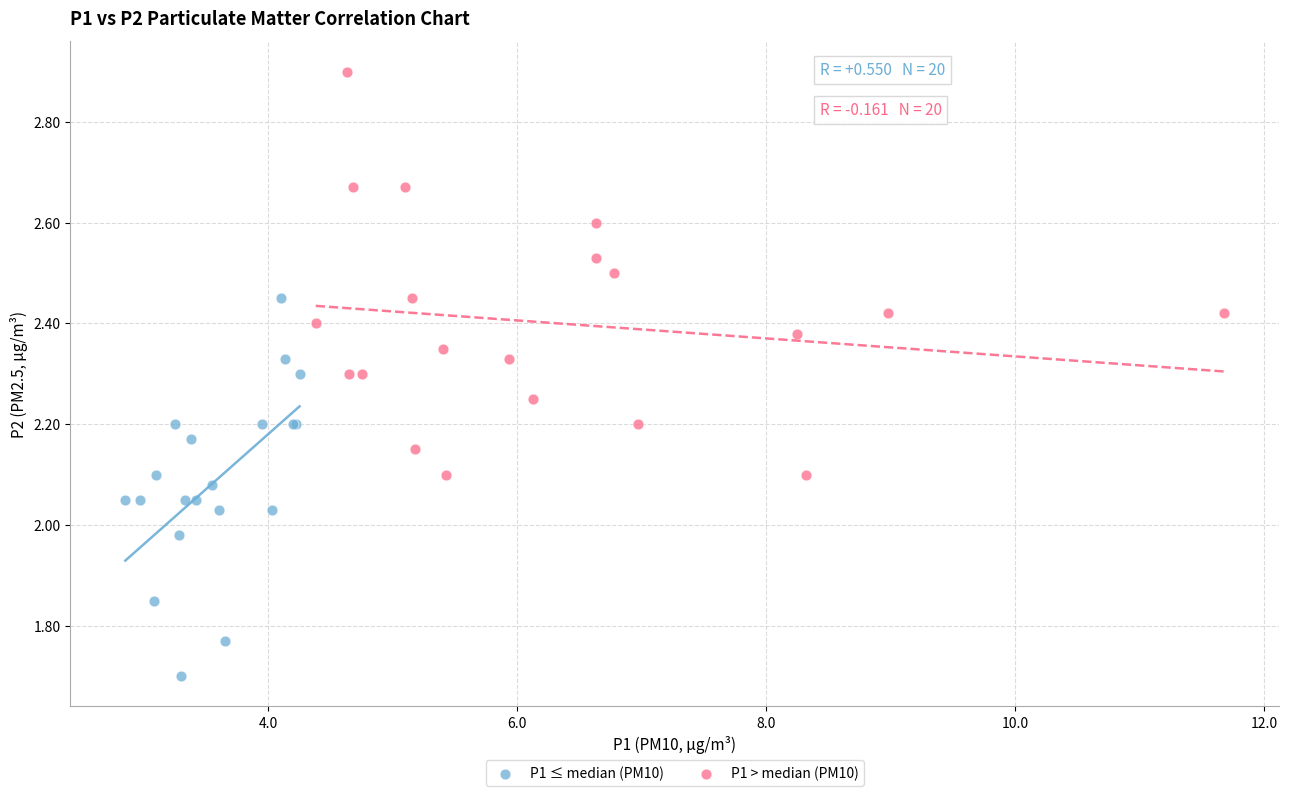

Which series reaches the minimum Y coordinate?

P1 ≤ median (PM10)